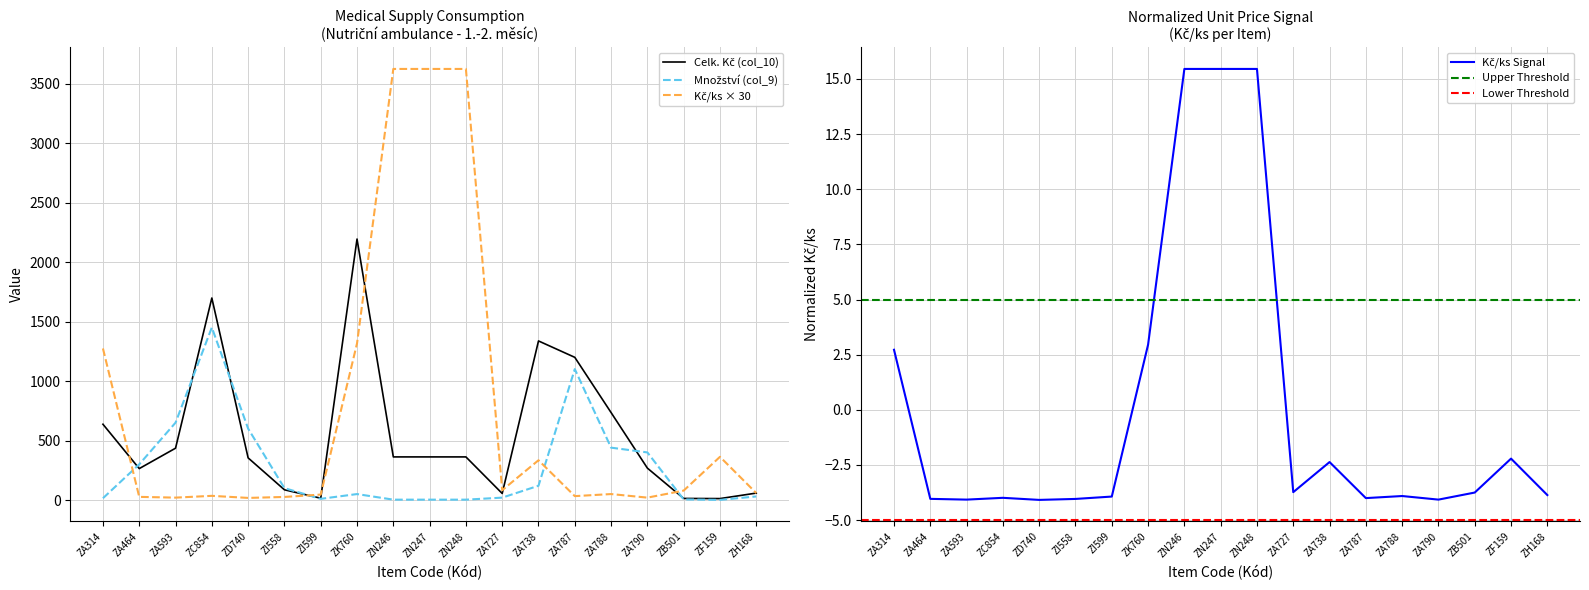

Which series ends up on top after the final intersection of Množství (col_9) and Kč/ks (col_8)?

Kč/ks (col_8)